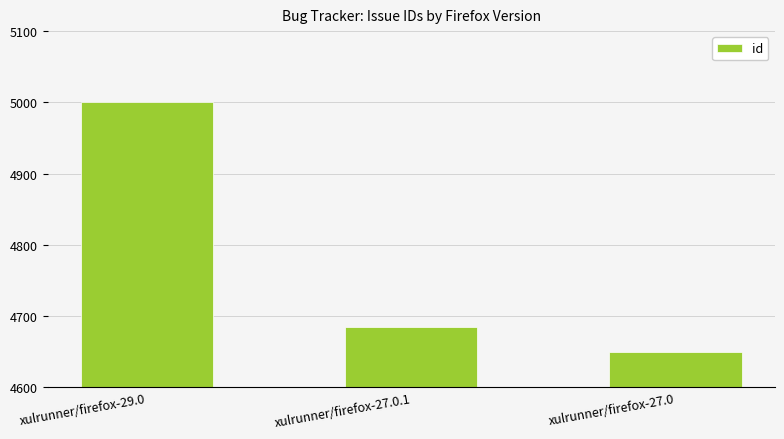

Does the chart contain any negative values?

No